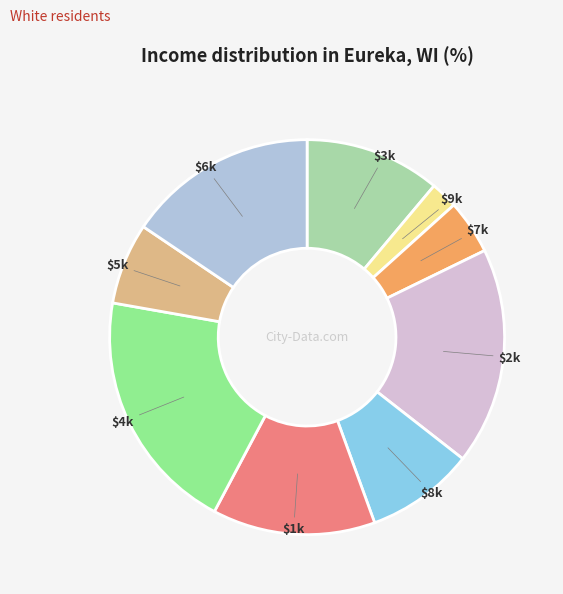

How many slices are in this pie chart?

9